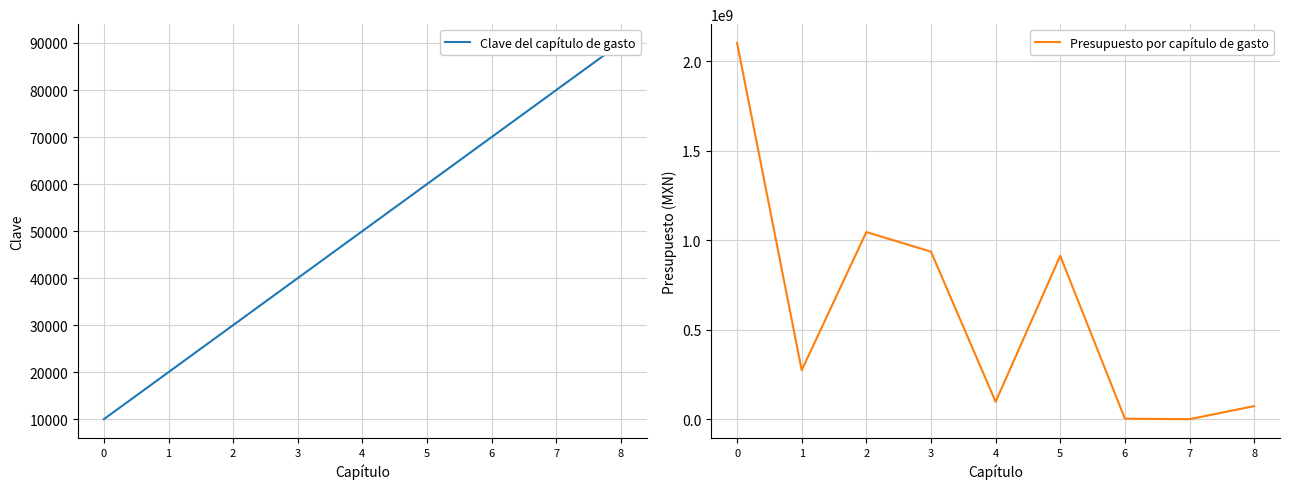

True or false: Clave del capítulo de gasto and Presupuesto por capítulo de gasto intersect in this chart.

True